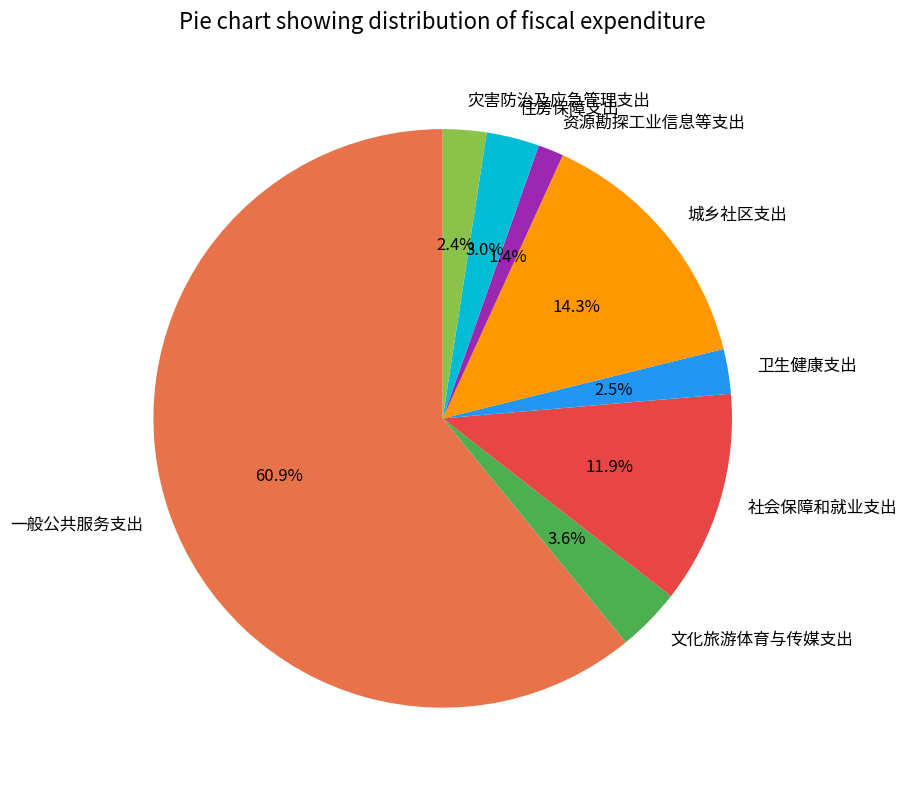

Between 资源勘探工业信息等支出 and 灾害防治及应急管理支出, which is larger?

灾害防治及应急管理支出